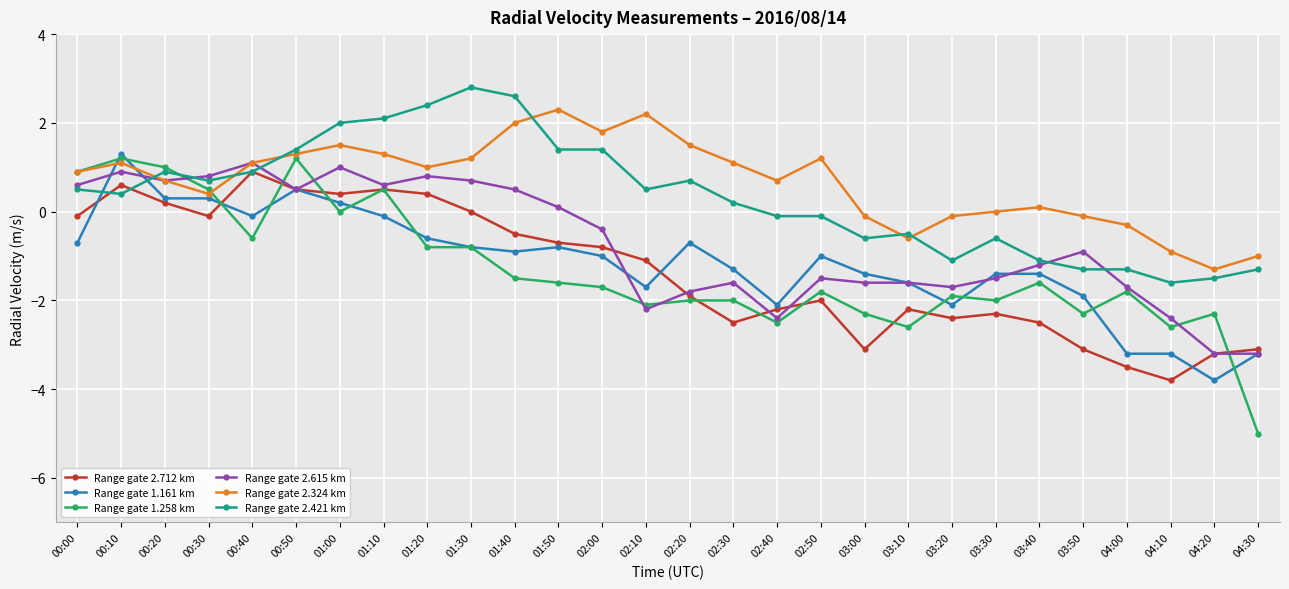

True or false: Range gate 2.421 km and Range gate 1.258 km intersect in this chart.

True